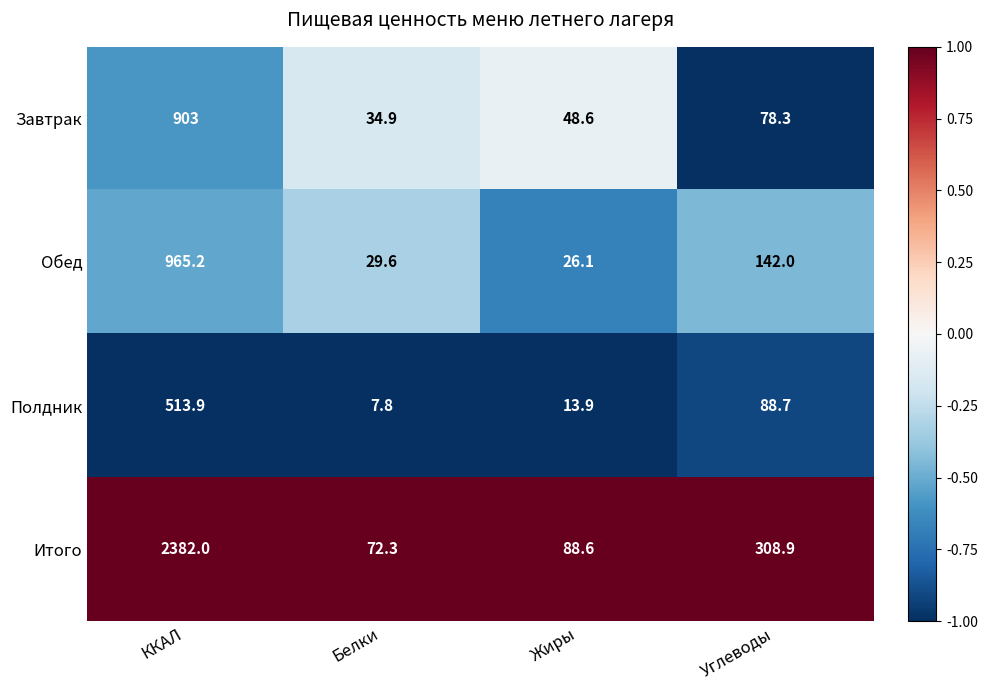

Which category has the lowest value in the Итого series?

Белки